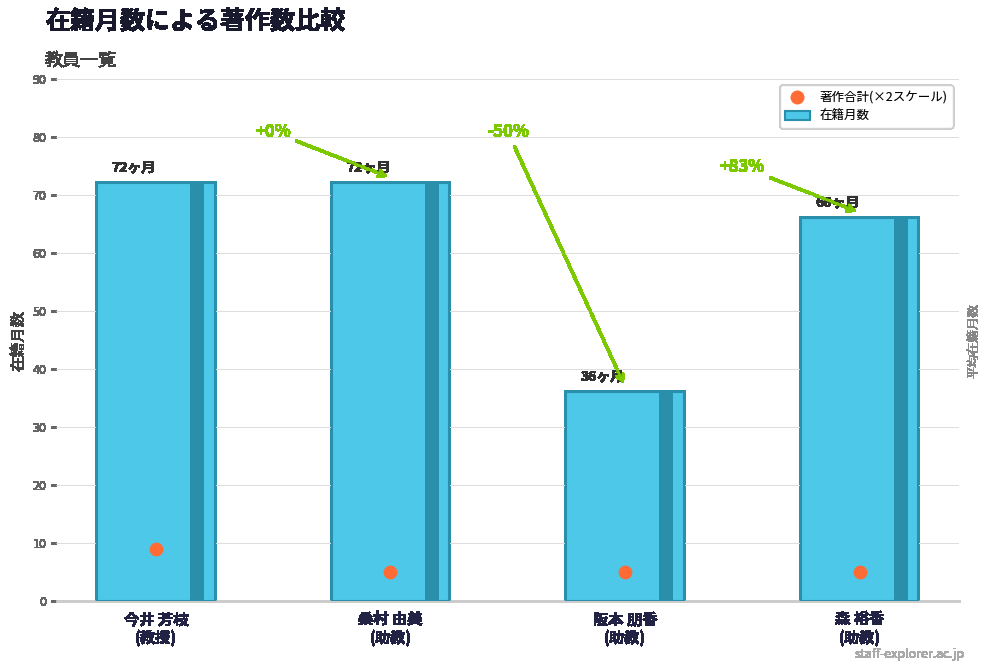

Which series reaches the maximum Y coordinate?

在籍月数